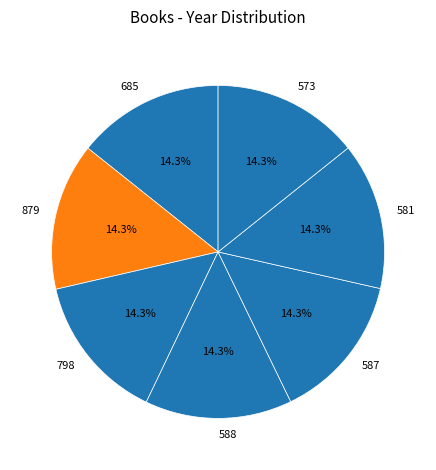

Approximately how many times larger is the value at 581 compared to 588?

1.0